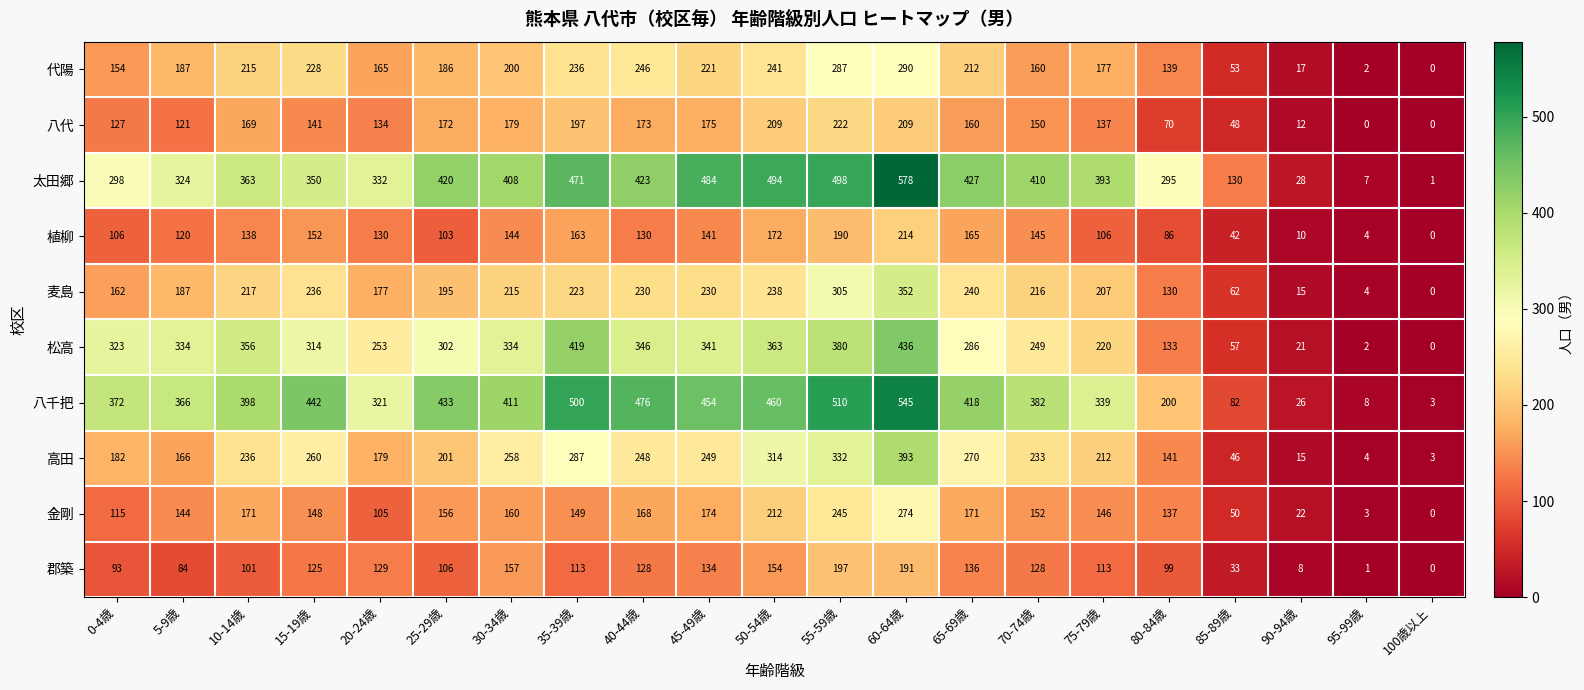

At which category is the sum across all series the highest?

60-64歳